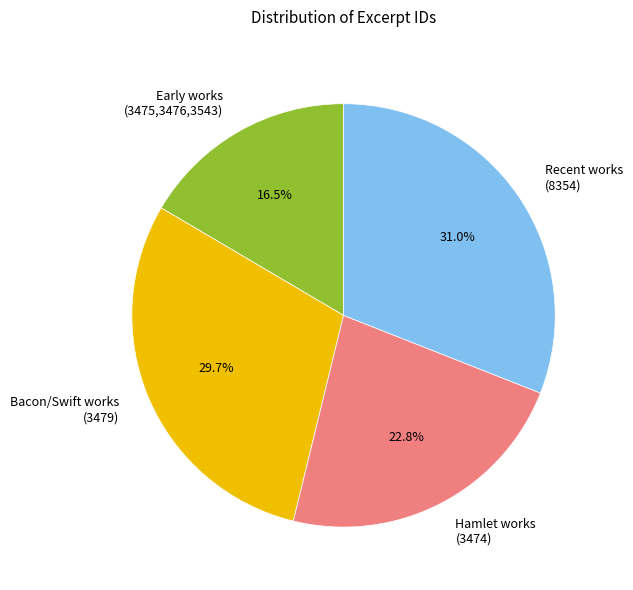

How many segments does this pie chart have?

4